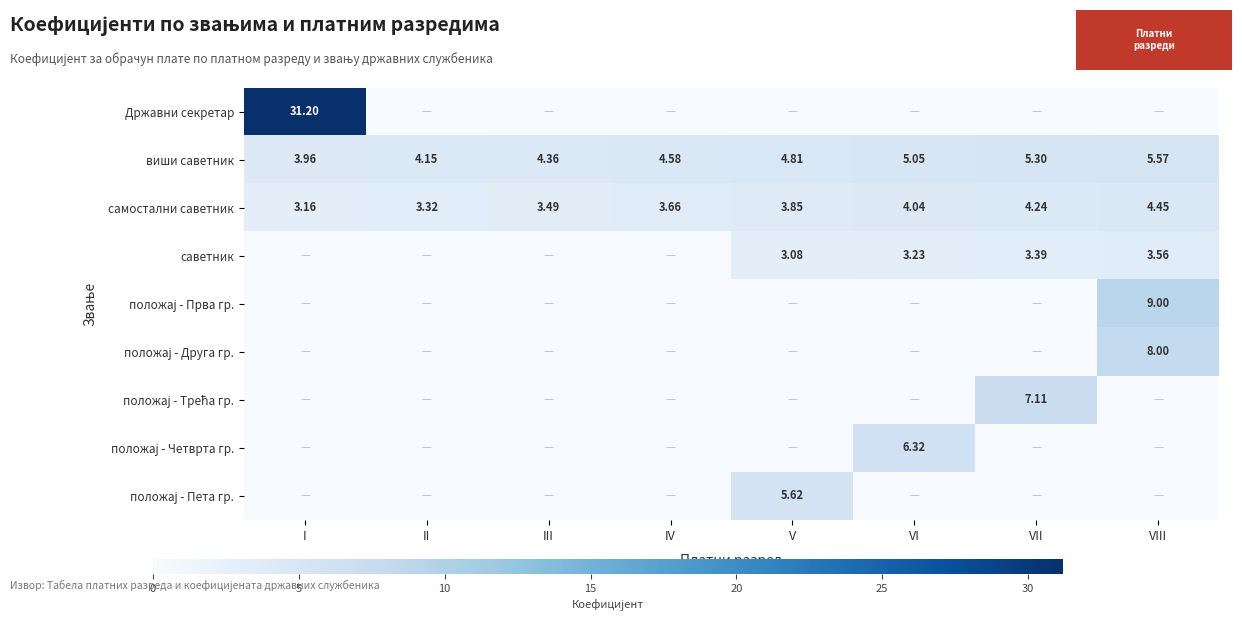

At how many categories does at least one series exceed 7?

3